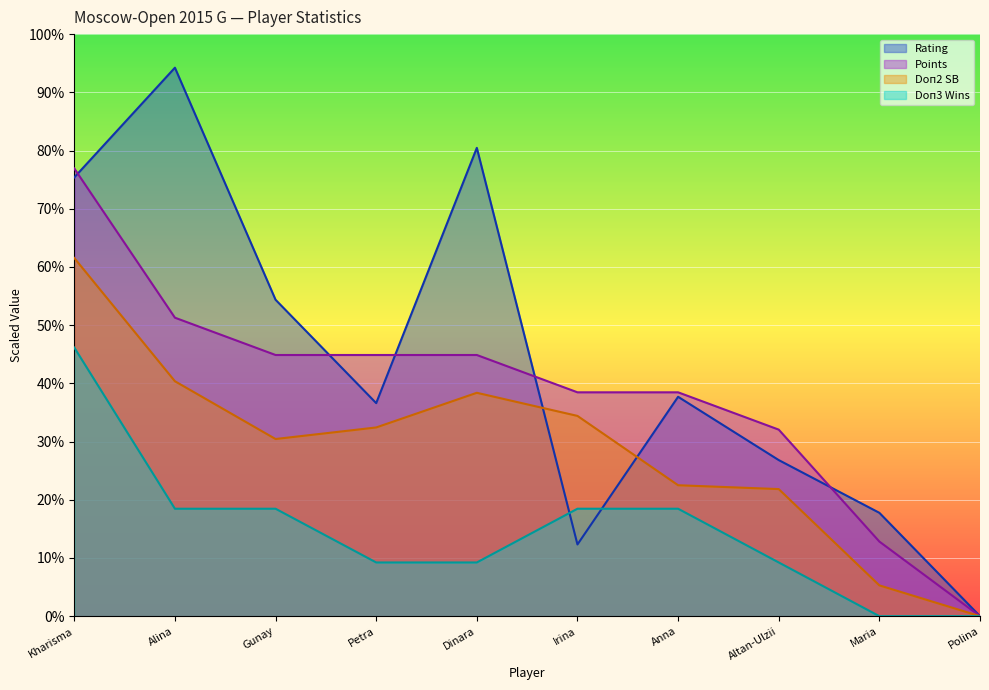

Rank the series by their maximum value, from lowest to highest.

Doп3 Wins, Doп2 SB, Points, Rating